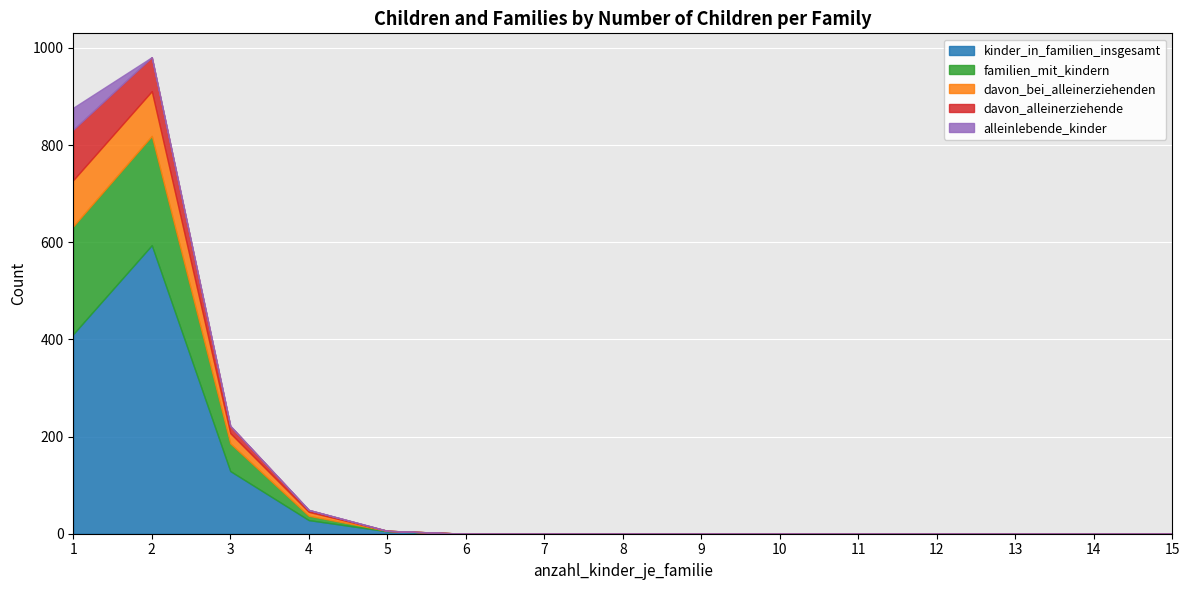

At how many categories does at least one series exceed 158?

2